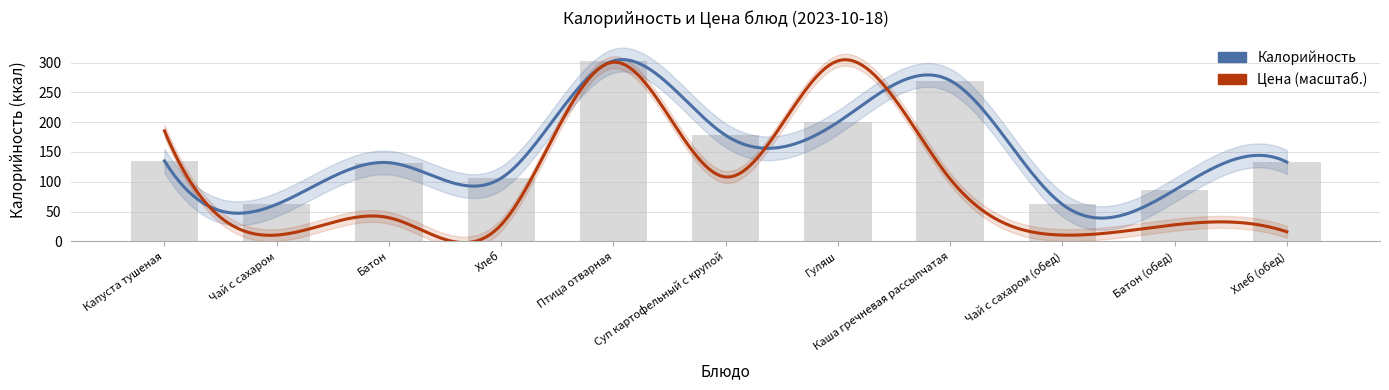

The chart shows a value of 303 at Гуляш. True or false?

False